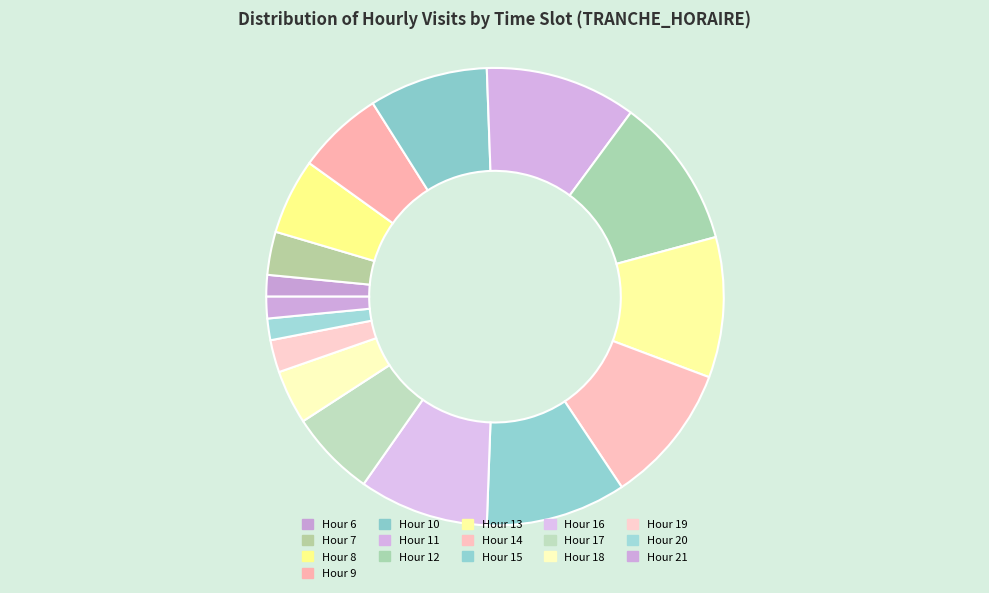

How many segments does this pie chart have?

16